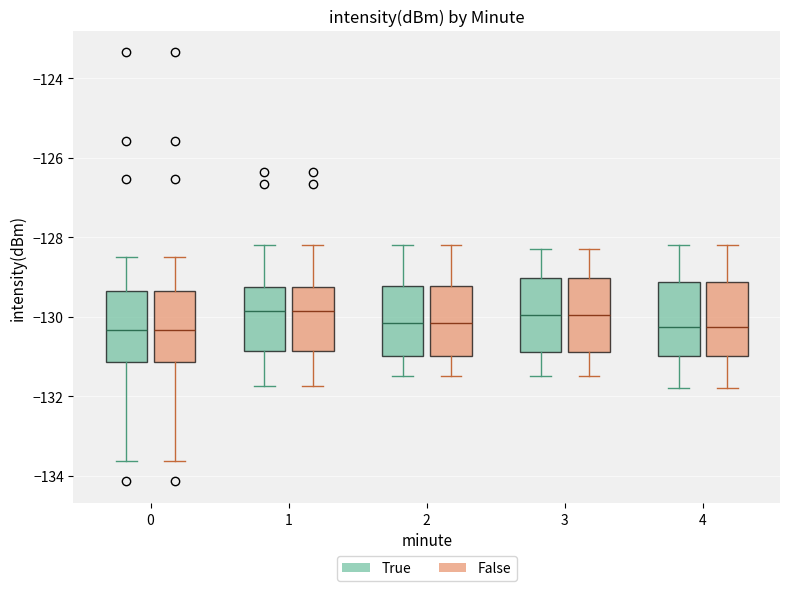

Reading left to right, transcribe this box plot: for each box, give where its median line is, the range the box spans, and where its two whiskers end, as read against the y-axis. The values are not printed on the chart, so give them approximately, as read against the axis.

0 (True): median -130.4, box -131.2 to -129.4, whiskers -133.6 to -128.4
0 (False): median -130.4, box -131.2 to -129.4, whiskers -133.6 to -128.4
1 (True): median -129.8, box -130.8 to -129.2, whiskers -131.8 to -128.2
1 (False): median -129.8, box -130.8 to -129.2, whiskers -131.8 to -128.2
2 (True): median -130.2, box -131.0 to -129.2, whiskers -131.4 to -128.2
2 (False): median -130.2, box -131.0 to -129.2, whiskers -131.4 to -128.2
3 (True): median -130.0, box -130.8 to -129.0, whiskers -131.4 to -128.2
3 (False): median -130.0, box -130.8 to -129.0, whiskers -131.4 to -128.2
4 (True): median -130.2, box -131.0 to -129.2, whiskers -131.8 to -128.2
4 (False): median -130.2, box -131.0 to -129.2, whiskers -131.8 to -128.2